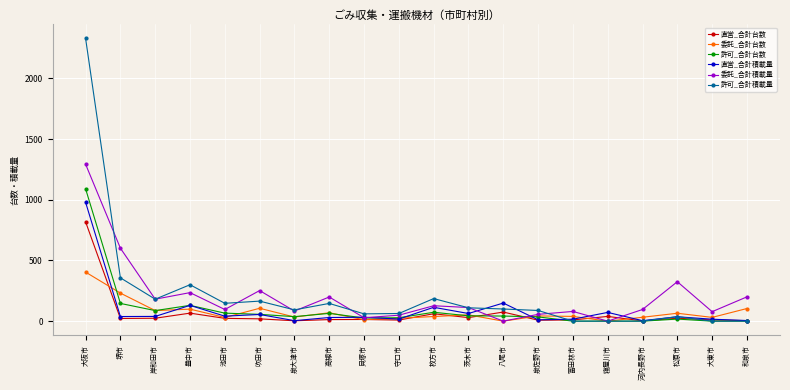

Is it true that 直営_合計積載量 equals 55 at 吹田市?

True